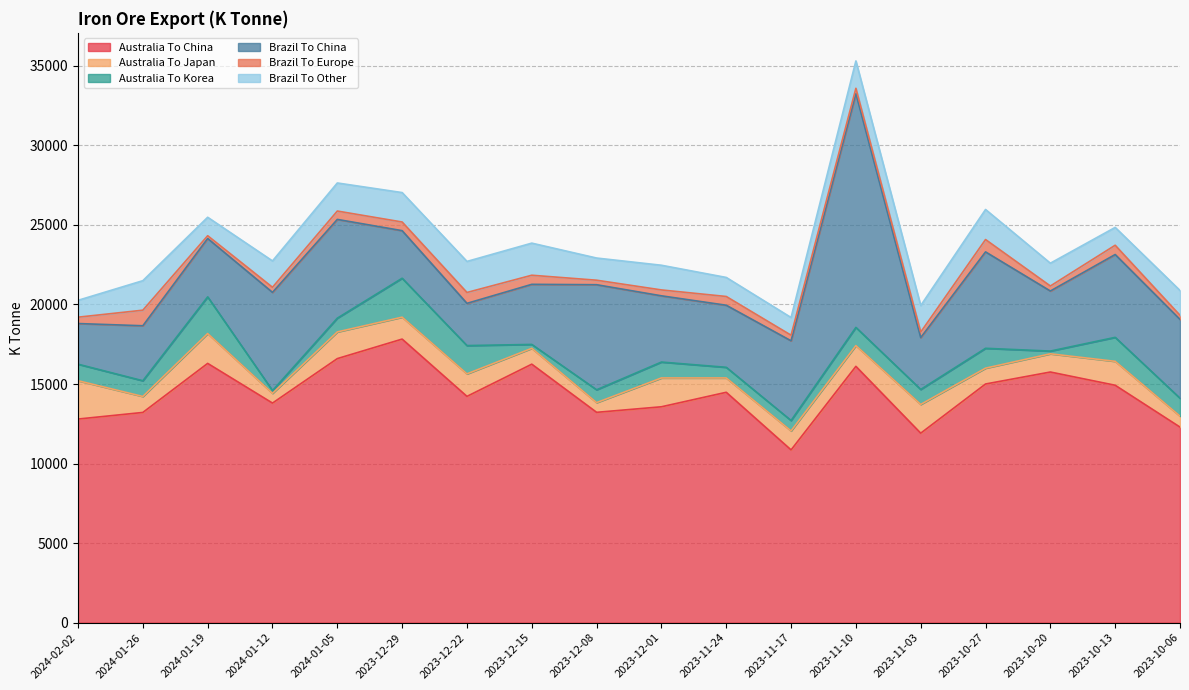

True or false: Brazil To Europe and Australia To Japan intersect in this chart.

False